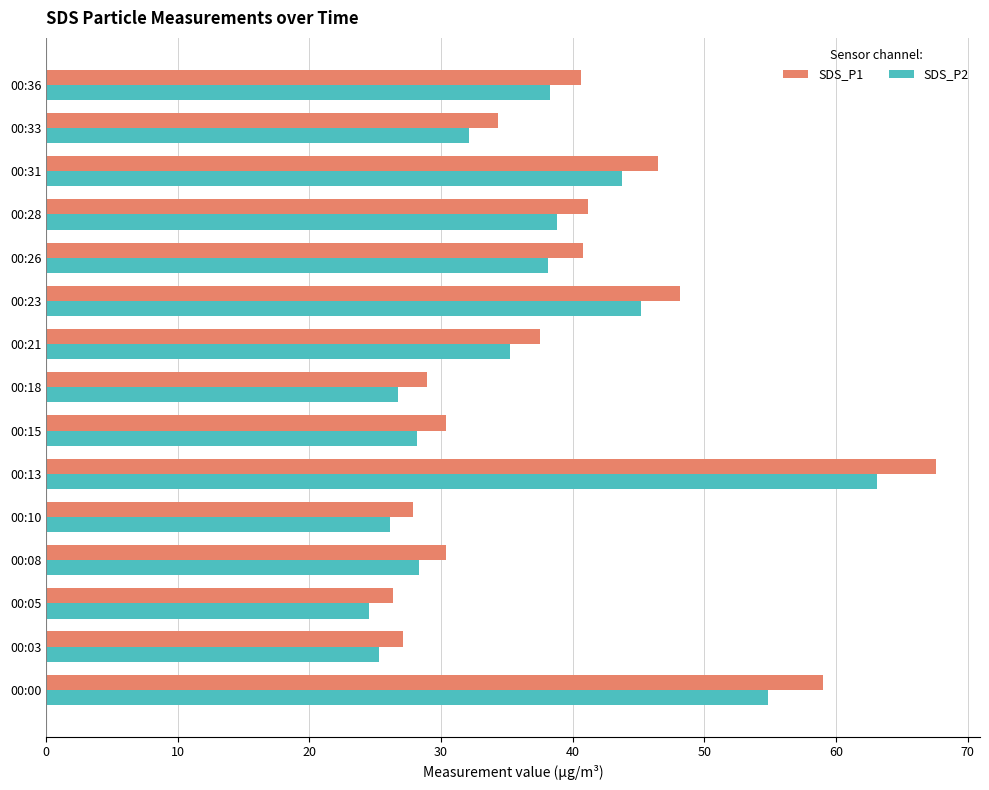

What is the difference between the maximum and minimum values in the SDS_P1 series?

41.2